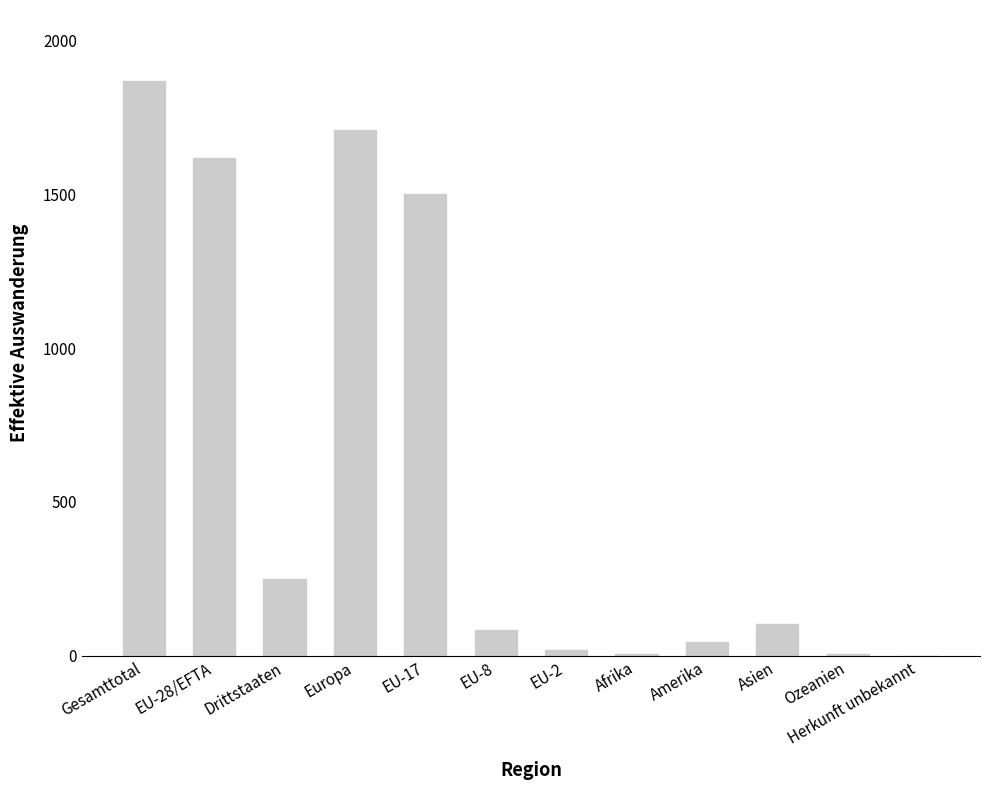

What is the greatest value displayed?

1868